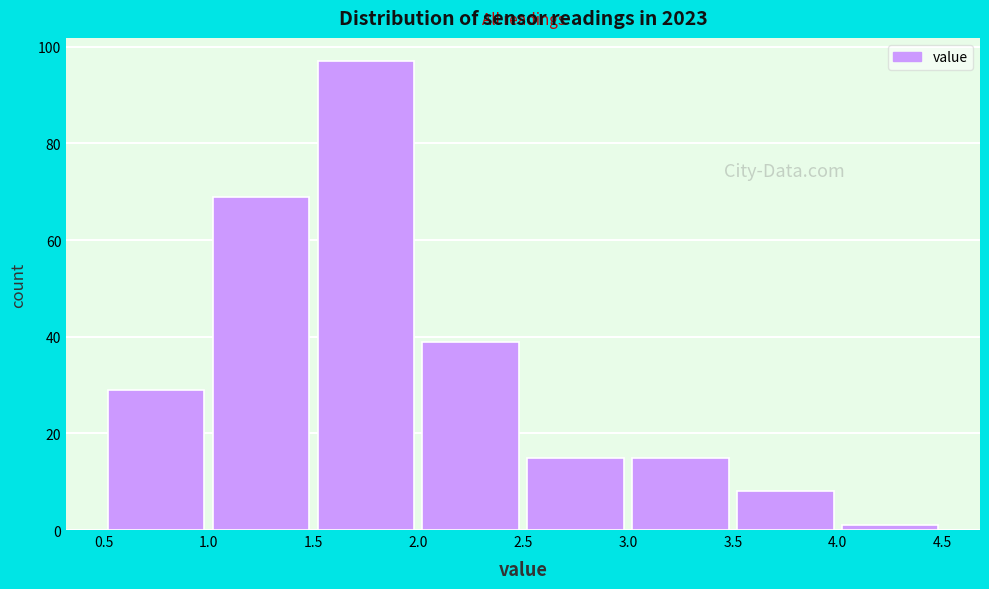

Reading left to right, list every bar in this chart as the range it spans on the x-axis followed by its height. The values are not printed on the chart, so give them approximately, as read against the axis.

0.5 to 1.0: 30
1.0 to 1.5: 70
1.5 to 2.0: 98
2.0 to 2.5: 40
2.5 to 3.0: 16
3.0 to 3.5: 16
3.5 to 4.0: 8
4.0 to 4.5: under 2